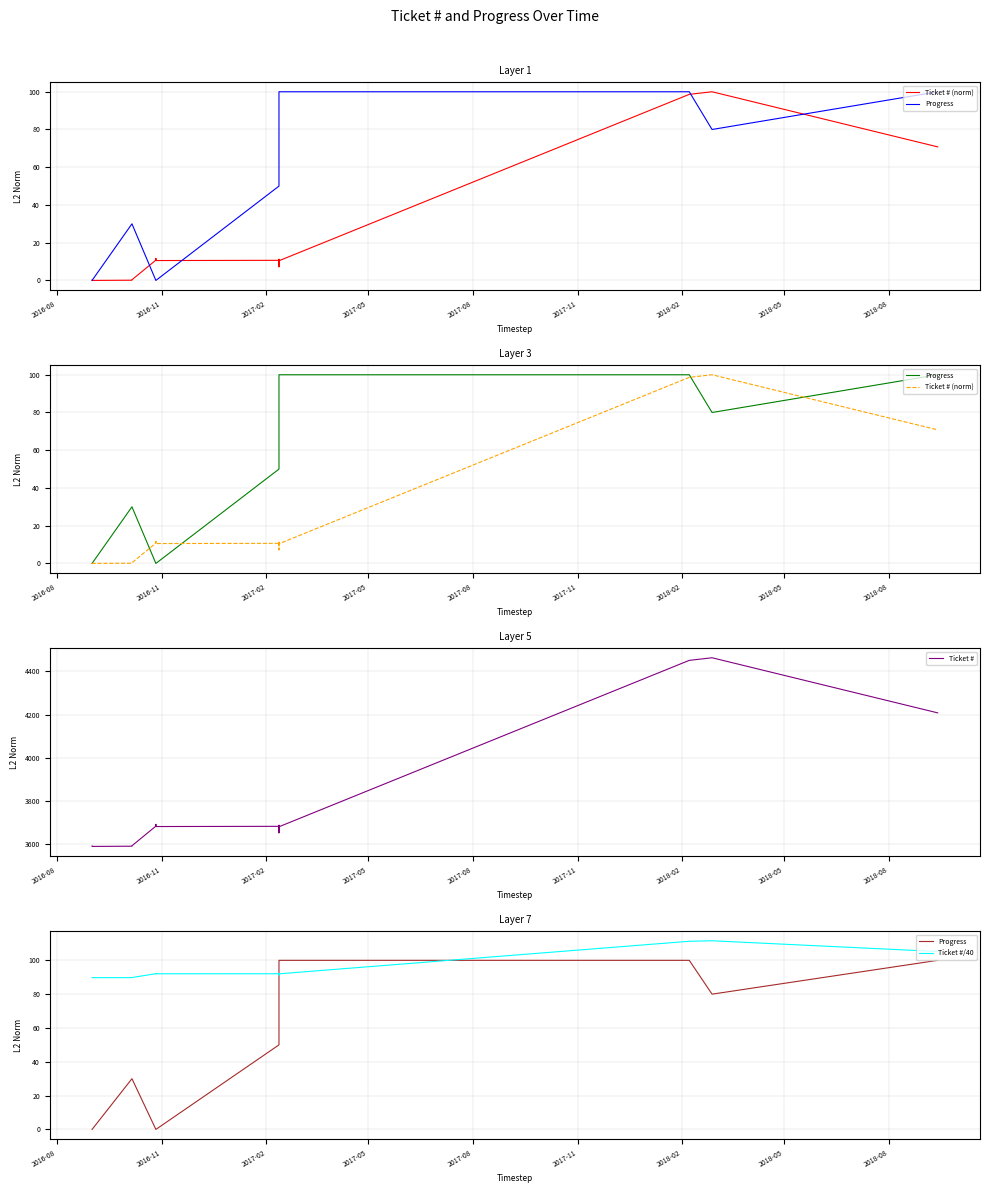

Does the chart have visible grid lines?

Yes